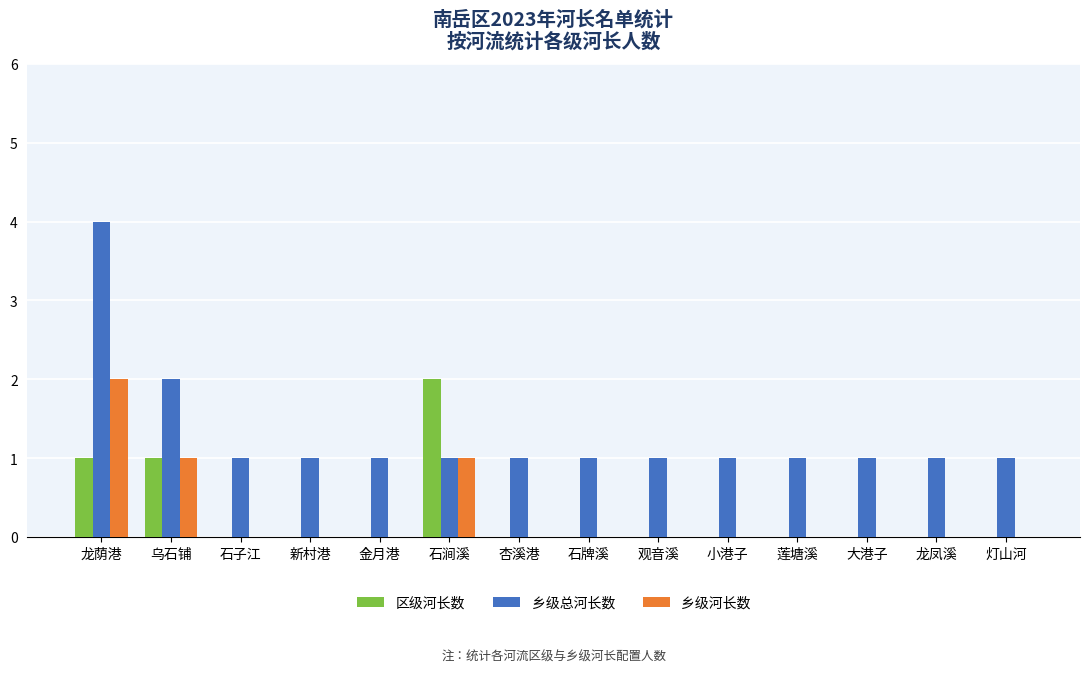

Which series has the largest range (max minus min)?

乡级总河长数